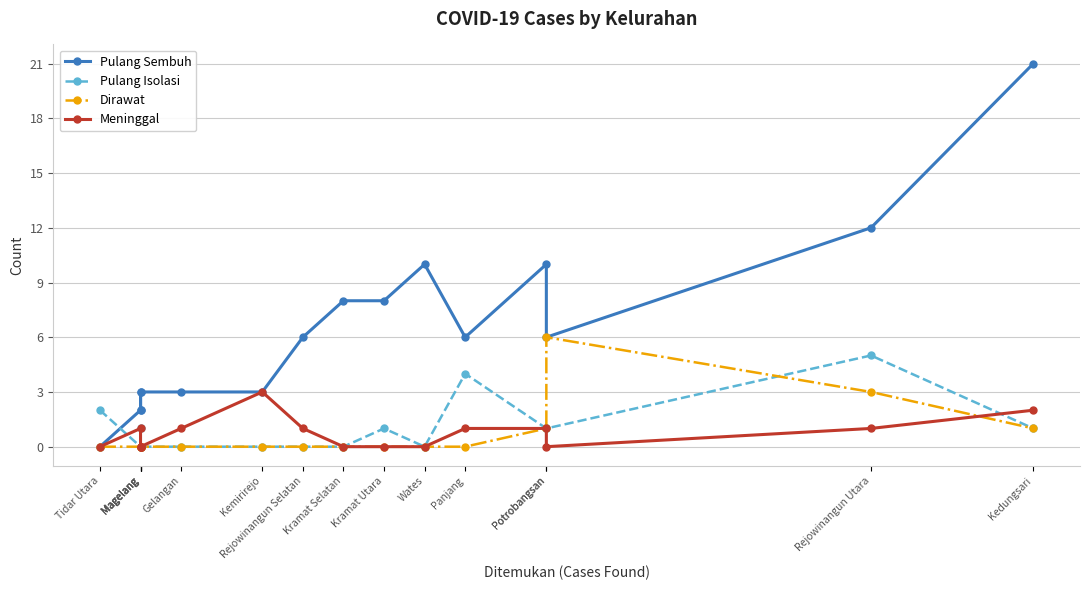

Is the value of Meninggal at Kramat Selatan greater than the value of Pulang Isolasi at Rejowinangun Utara?

No